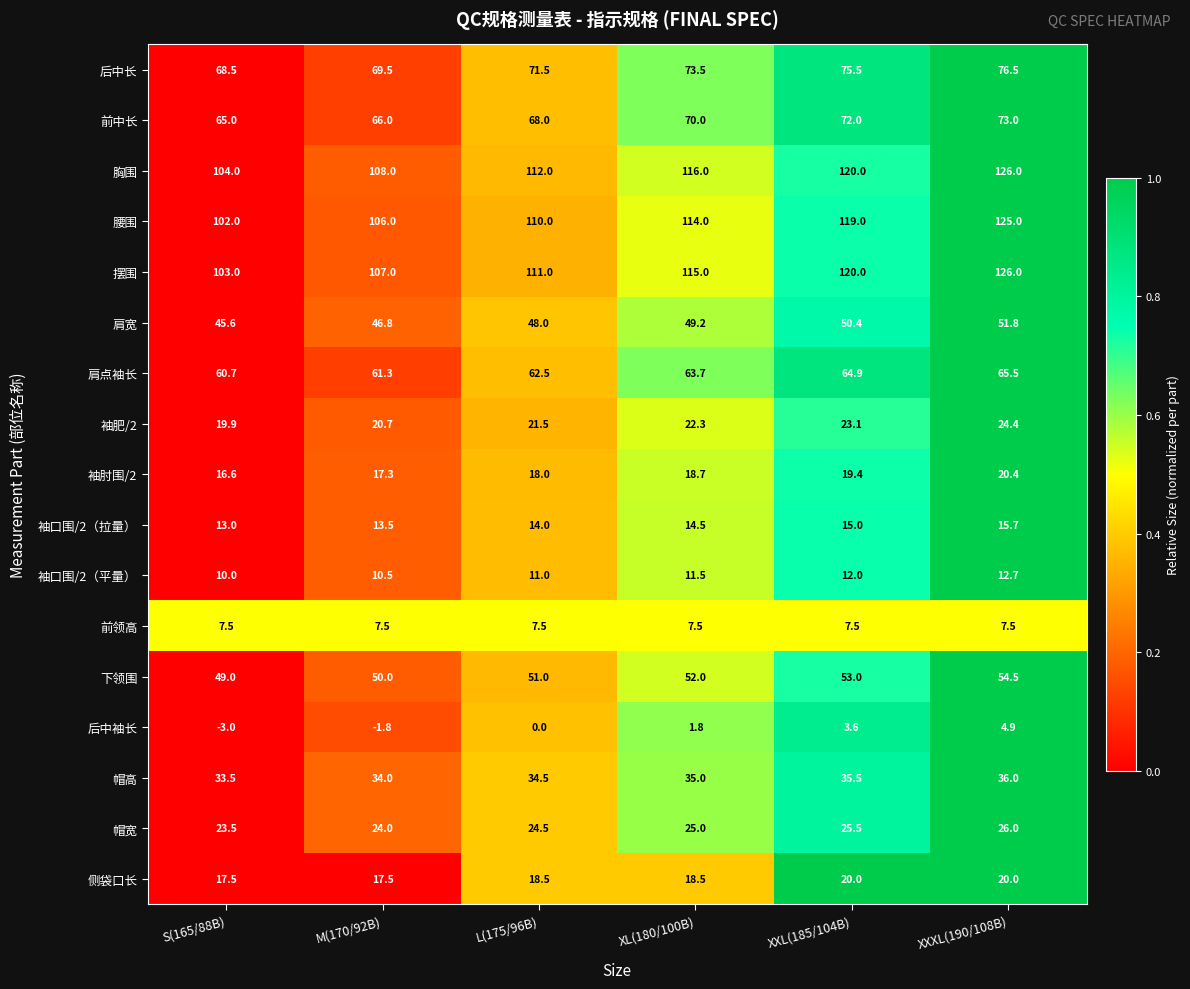

List the labels in order of 袖肥/2 value, largest first.

XXXL(190/108B), XXL(185/104B), XL(180/100B), L(175/96B), M(170/92B), S(165/88B)